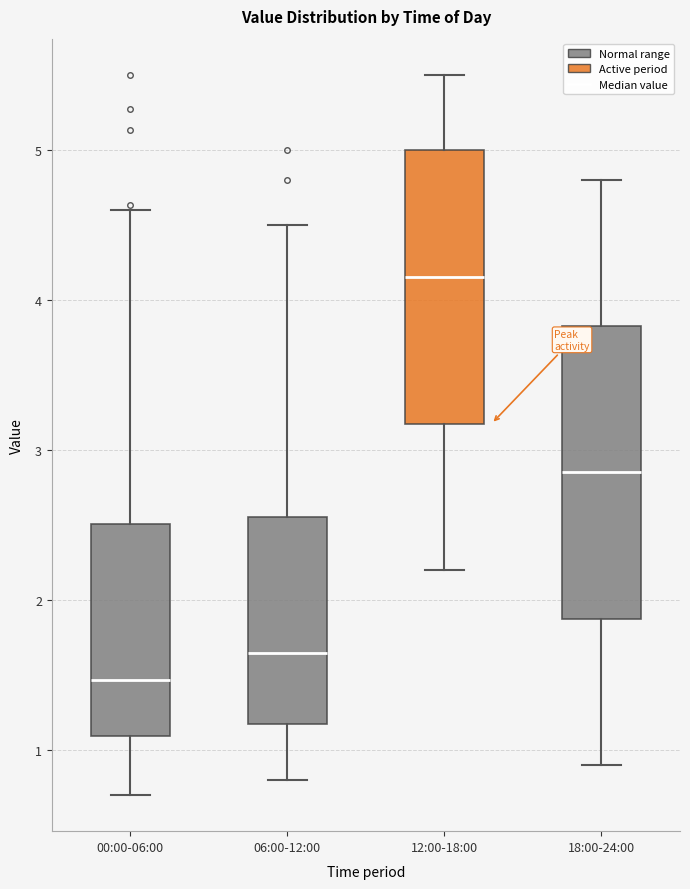

Which box is the tallest, from its lower edge to its upper edge?

18:00-24:00